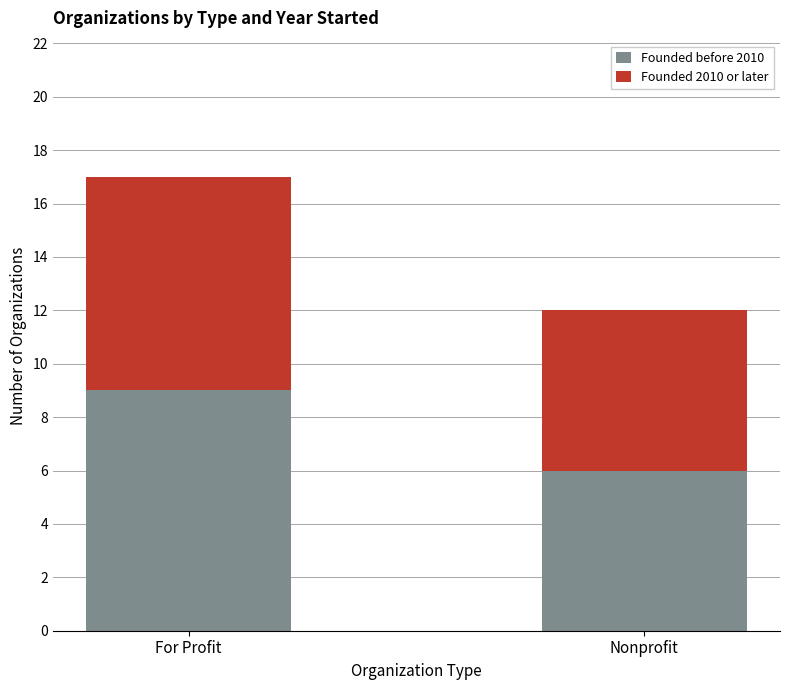

Which category has the lowest value in the Founded before 2010 series?

Nonprofit